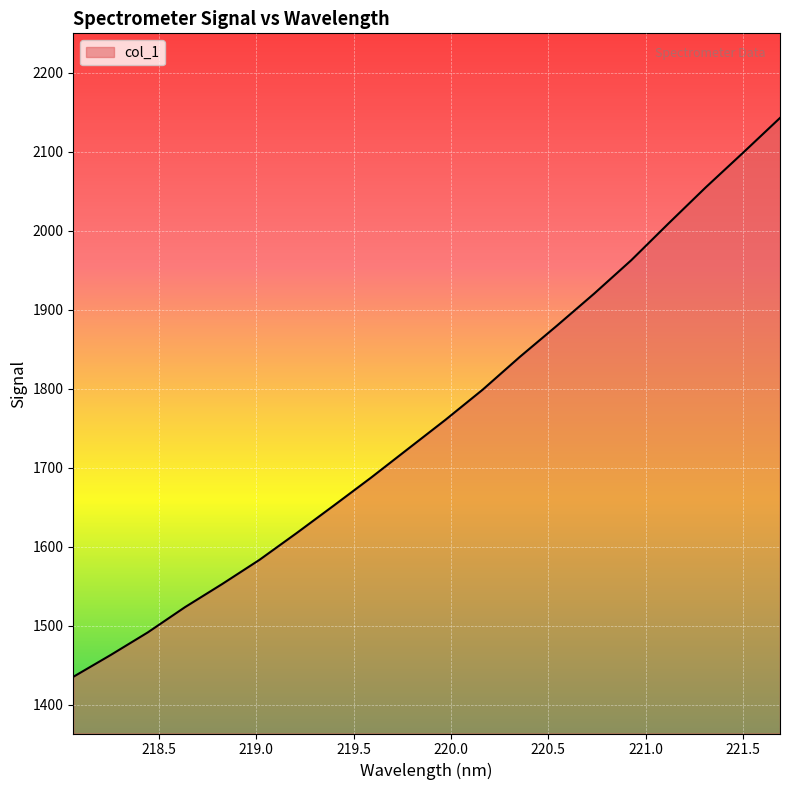

What is the greatest value displayed?

2142.8